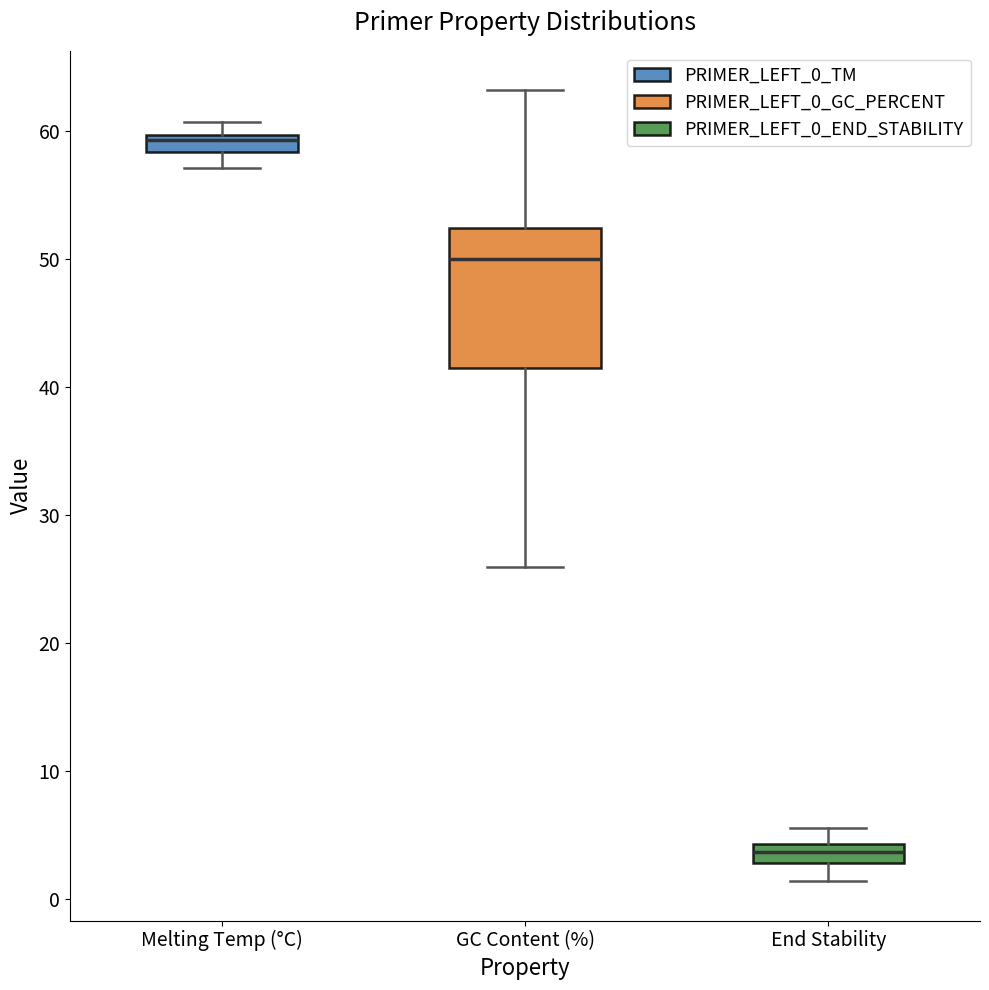

Comparing the boxes themselves (not the whiskers), which one is the tallest?

GC Content (%)